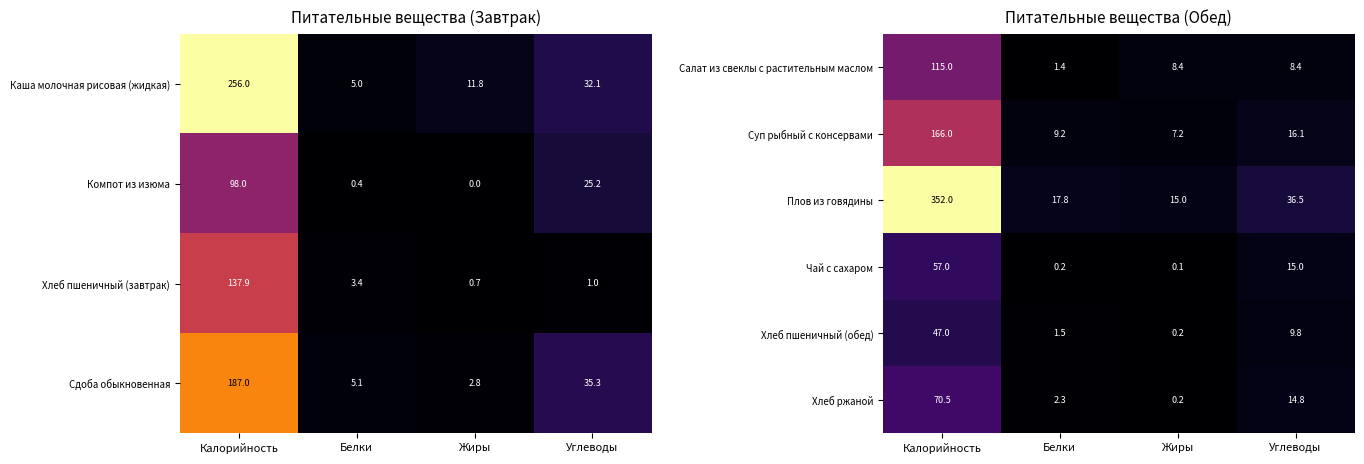

What is the difference between the Хлеб пшеничный (обед) values at Белки and Жиры?

1.3